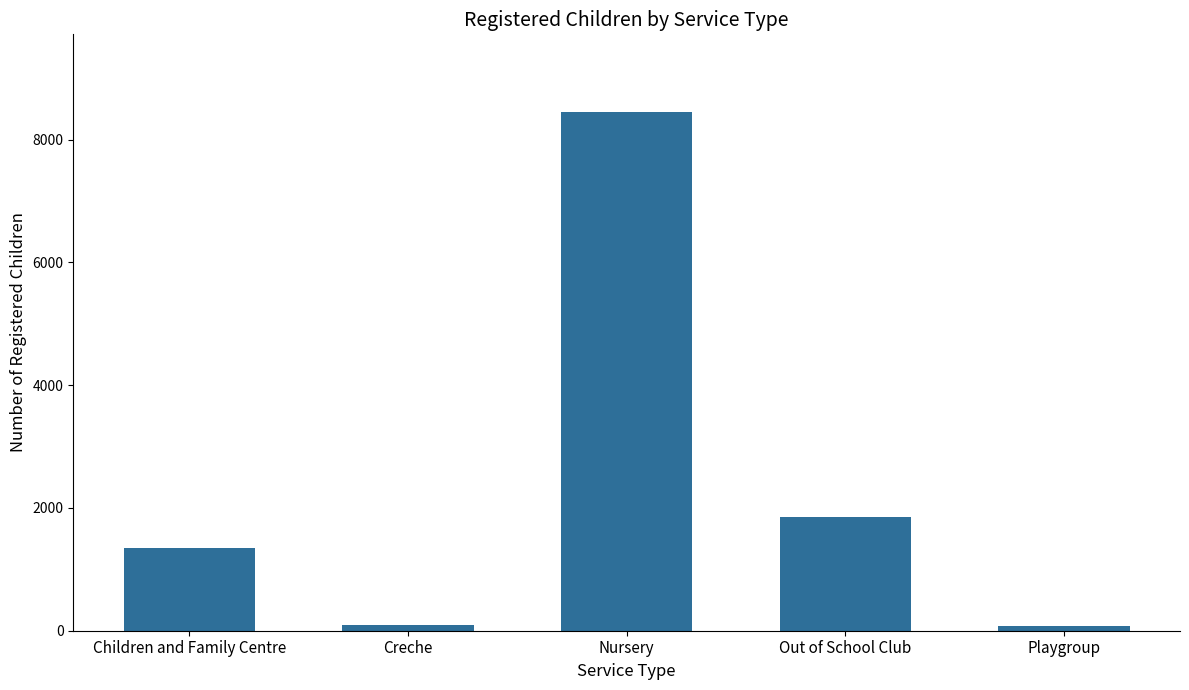

Which category has the highest value across all series?

Nursery